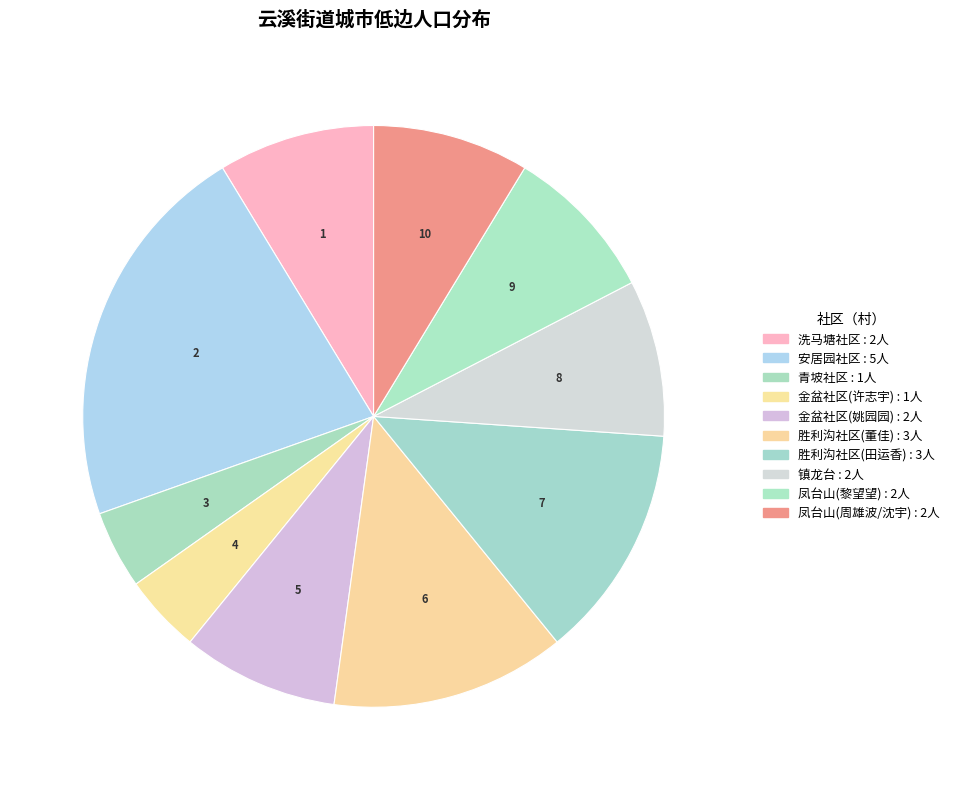

The 胜利沟社区(董佳) slice represents 13% of the pie. True or false?

True